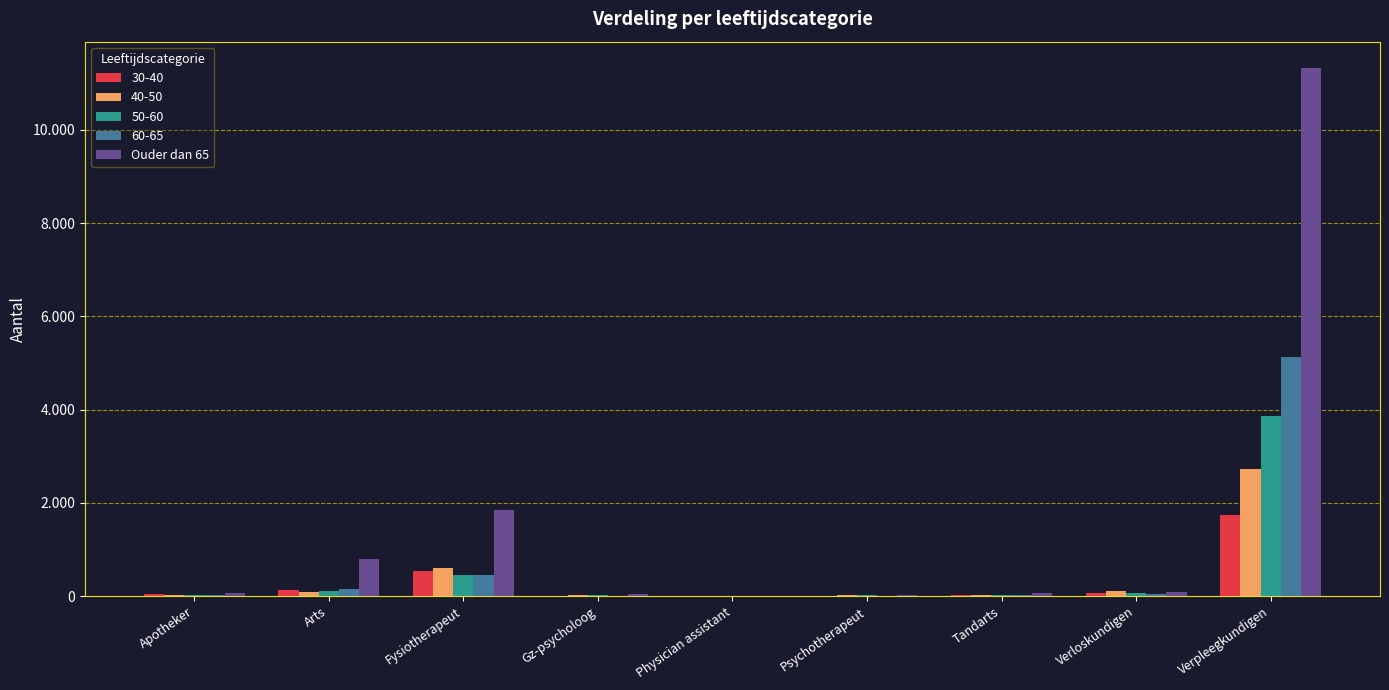

What are all the series names shown in the legend?

30-40, 40-50, 50-60, 60-65, Ouder dan 65